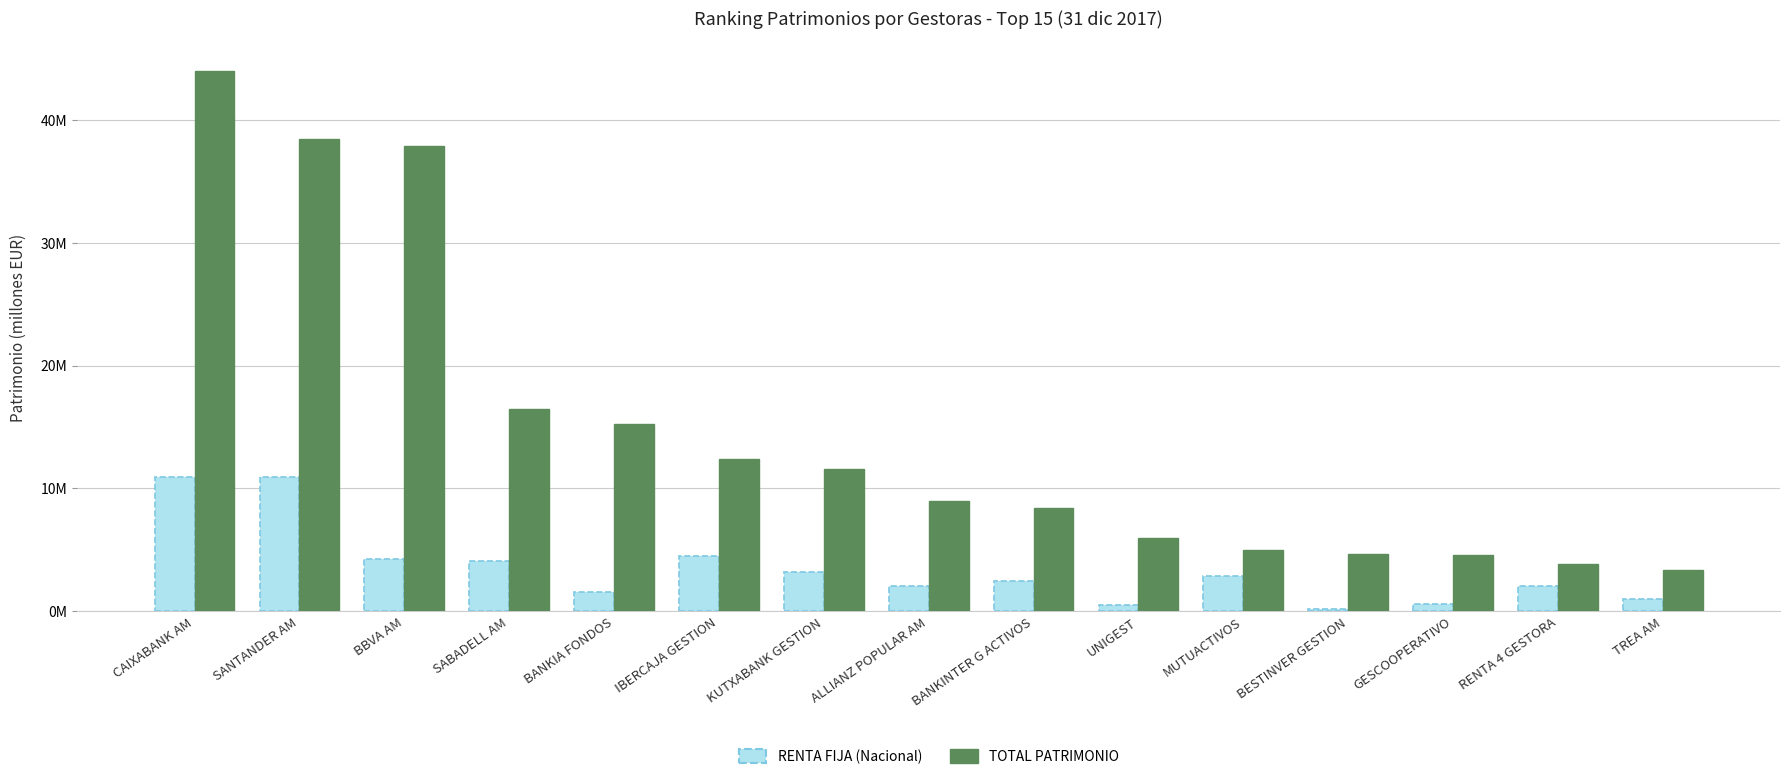

At IBERCAJA GESTION, list the series in order from largest to smallest.

TOTAL PATRIMONIO, RENTA FIJA (Nacional)